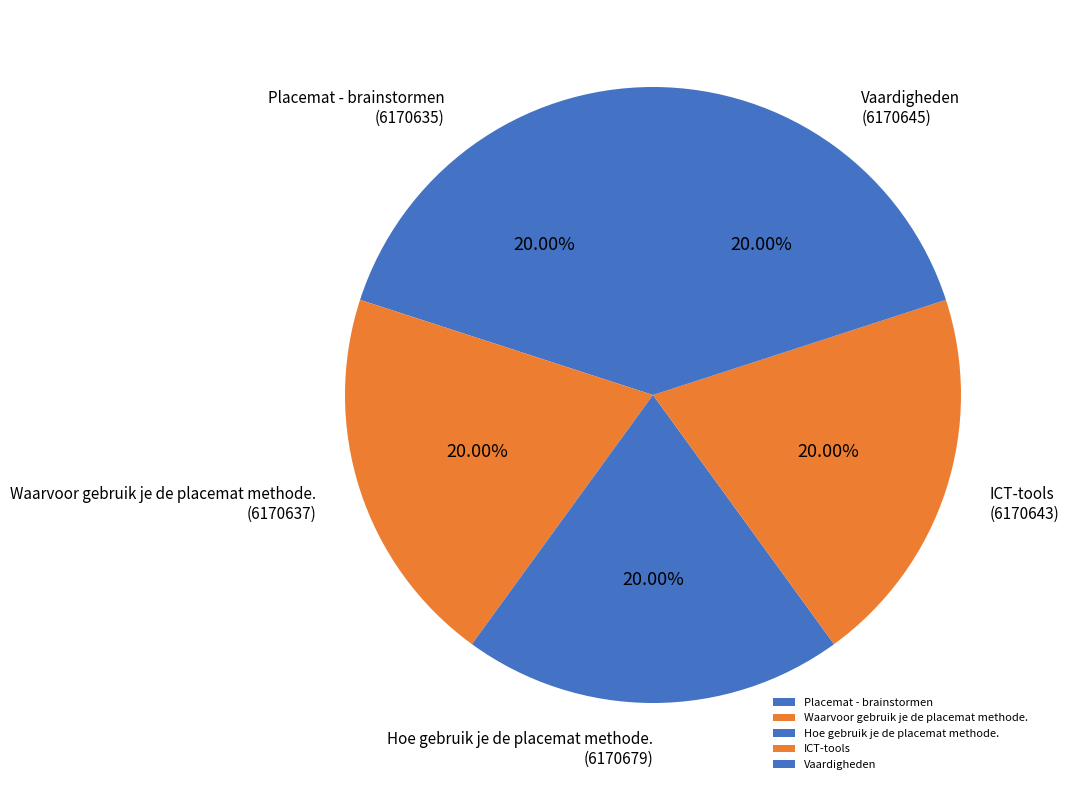

How much of the chart is everything except ICT-tools?

80.0%